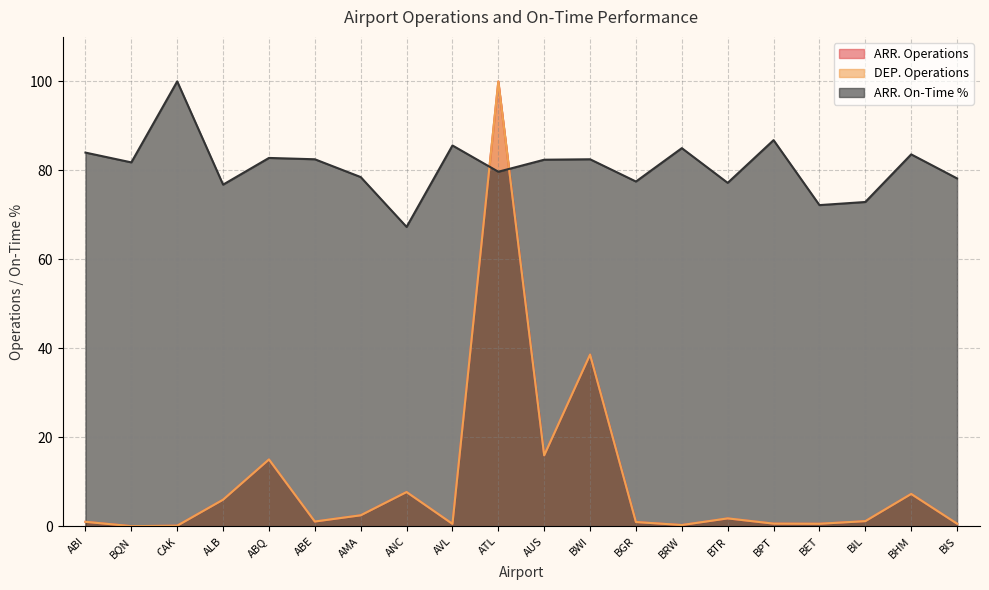

The ARR. On-Time % series shows 67.3 at ANC. True or false?

True